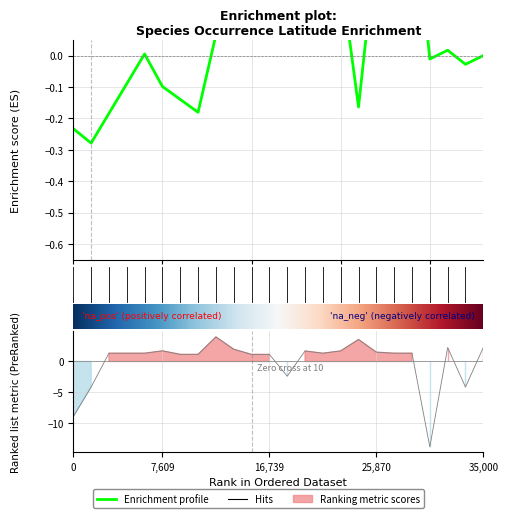

What is the sum of the values at 17 and 22?

-2.6